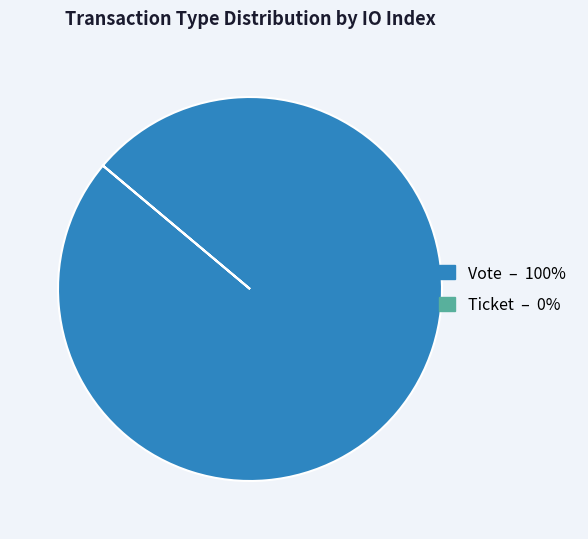

Is there a majority slice in this chart?

Yes